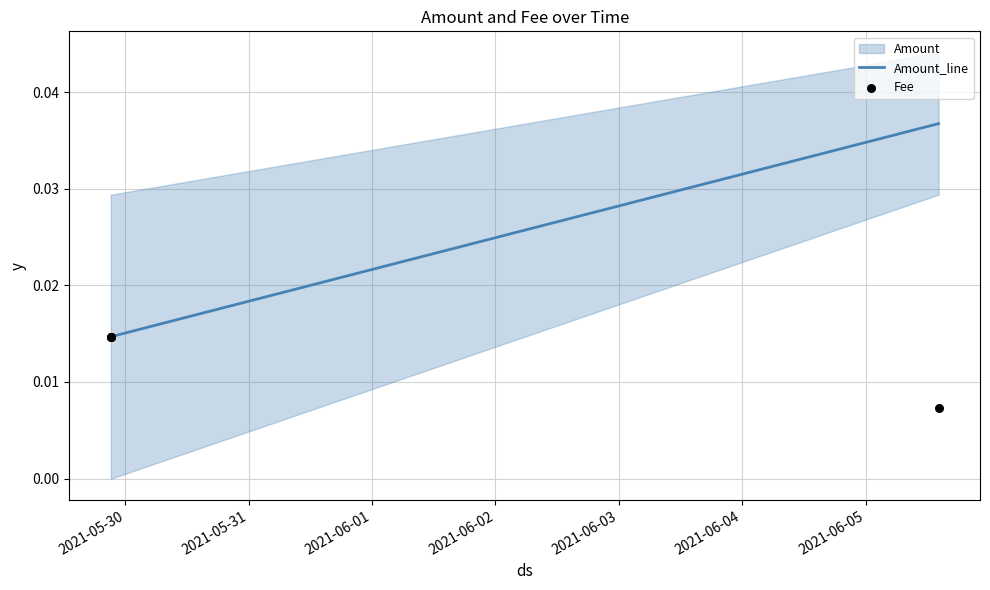

Which series has the widest spread of Y values?

Amount_line